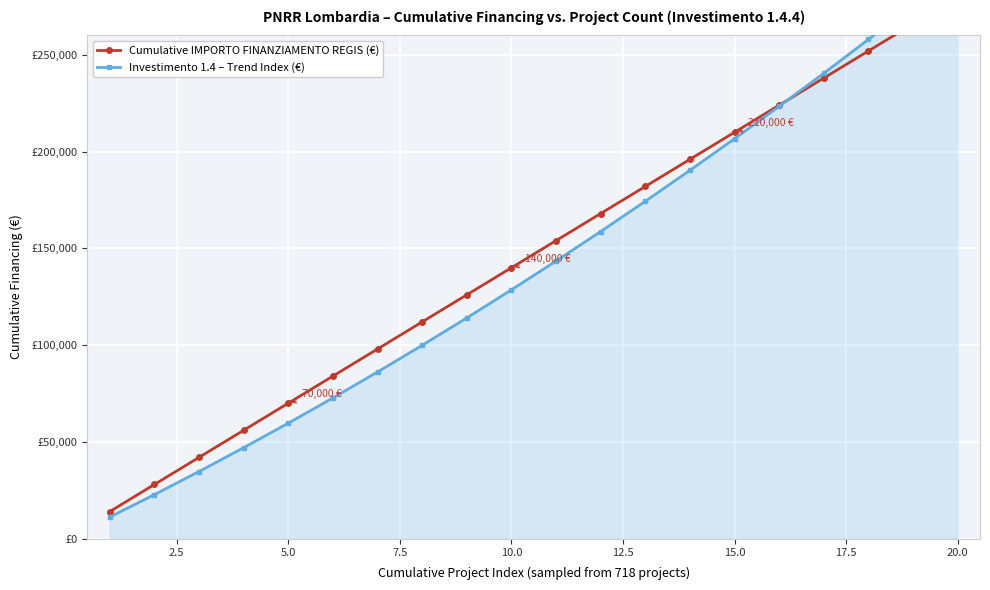

Reading right to left, extract all data points from this chart.

Cumulative IMPORTO FINANZIAMENTO REGIS (€): 280000.0	266000.0	252000.0	238000.0	224000.0	210000.0	196000.0	182000.0	168000.0	154000.0	140000.0	126000.0	112000.0	98000.0	84000.0	70000.0	56000.0	42000.0	28000.0	14000.0
Investimento 1.4 – Trend Index (€): 294000.0	275800.0	257968.4	240505.3	223410.5	206684.2	190326.3	174336.8	158715.8	143463.2	128578.9	114063.2	99915.8	86136.8	72726.3	59684.2	47010.5	34705.3	22768.4	11200.0